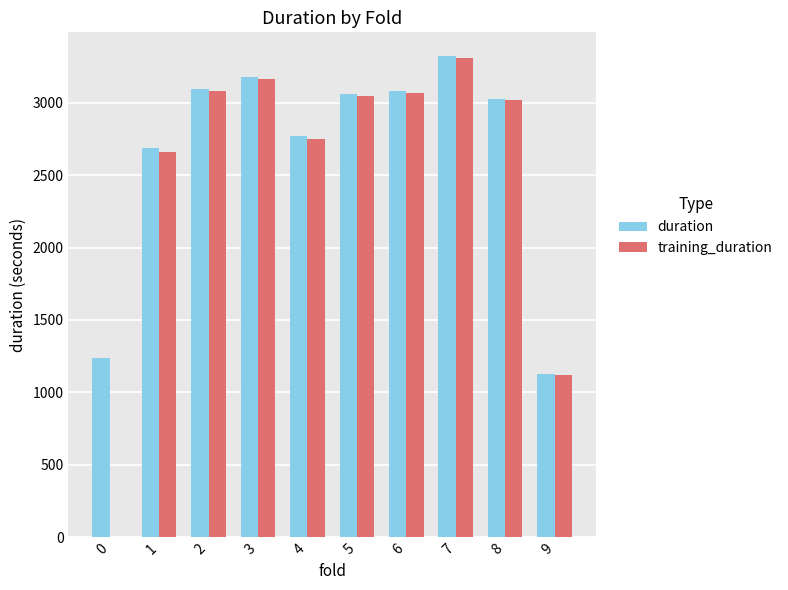

Reading left to right, what are all the values shown in this chart?

duration: 0=1234.1	1=2686.6	2=3096.3	3=3174.1	4=2769.2	5=3059.8	6=3081.3	7=3319.6	8=3027.0	9=1128.7
training_duration: 0=0.0	1=2662.8	2=3082.4	3=3163.1	4=2751.6	5=3045.6	6=3067.3	7=3310.5	8=3018.1	9=1120.1